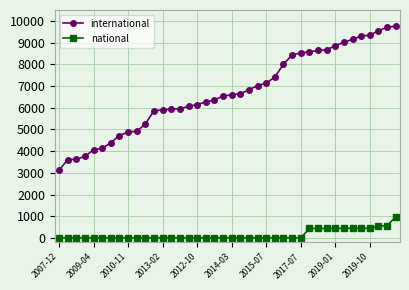

Which series has the widest spread of values?

international